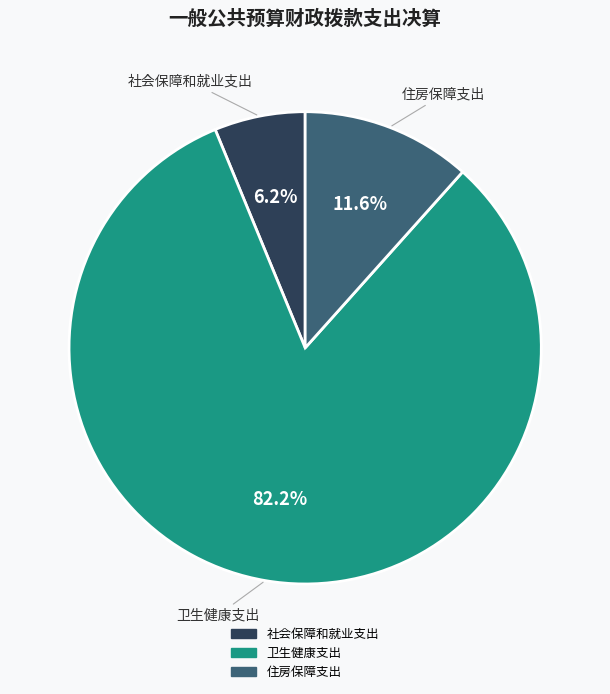

What percentage is the 住房保障支出 slice, to the nearest percent?

12%